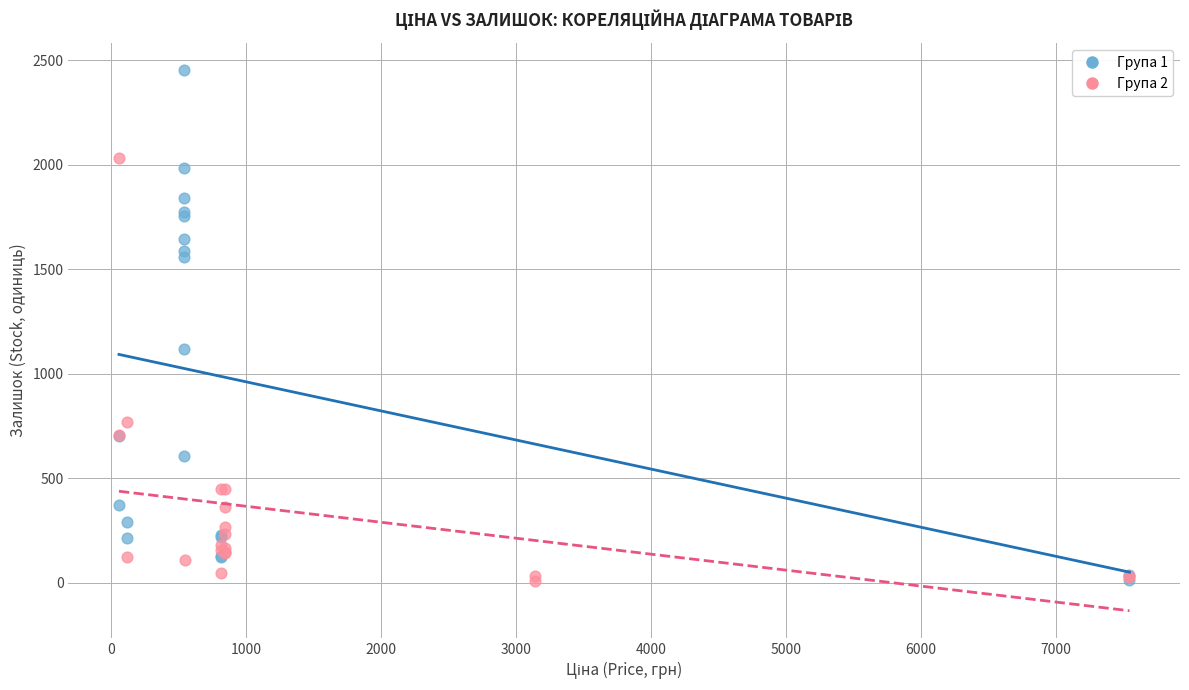

Which series reaches the maximum Y coordinate?

Група 1